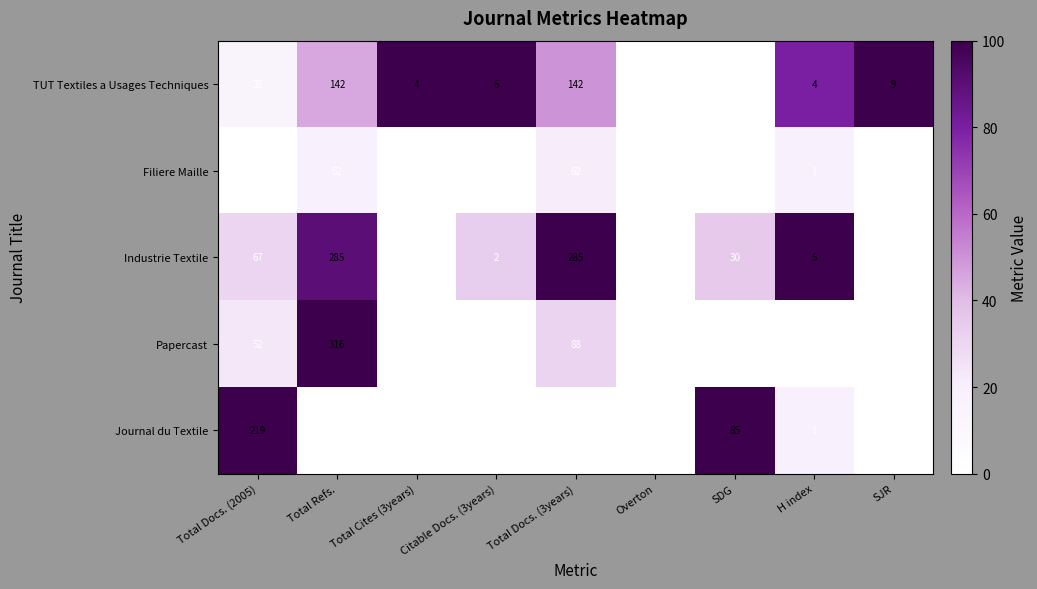

At how many categories does at least one series exceed 30?

4